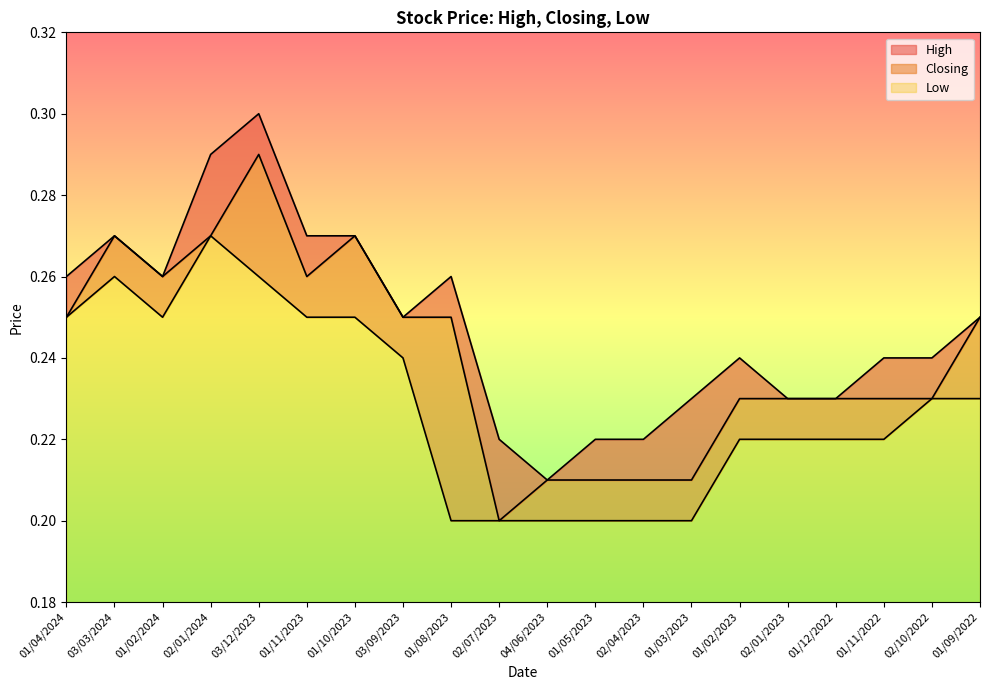

True or false: Closing has more than 0 points higher than both neighbors.

True